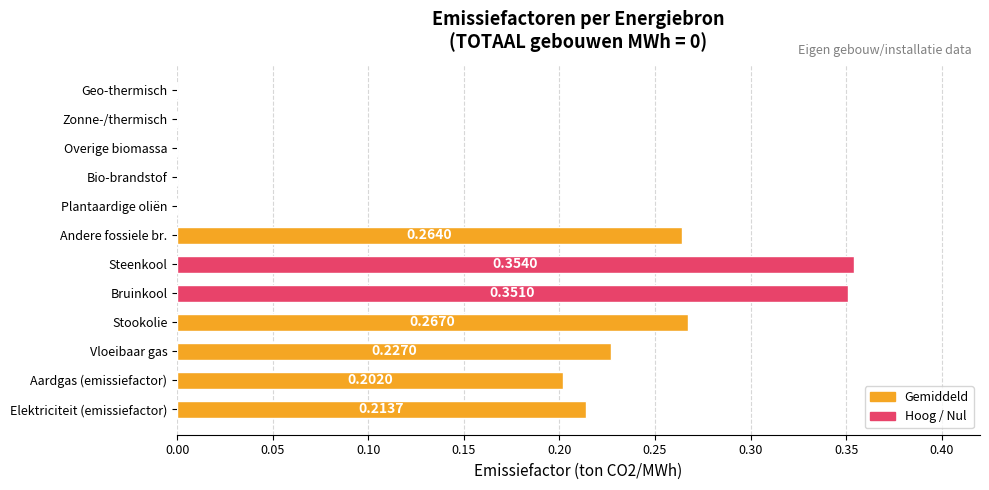

Are the bars horizontal?

Yes